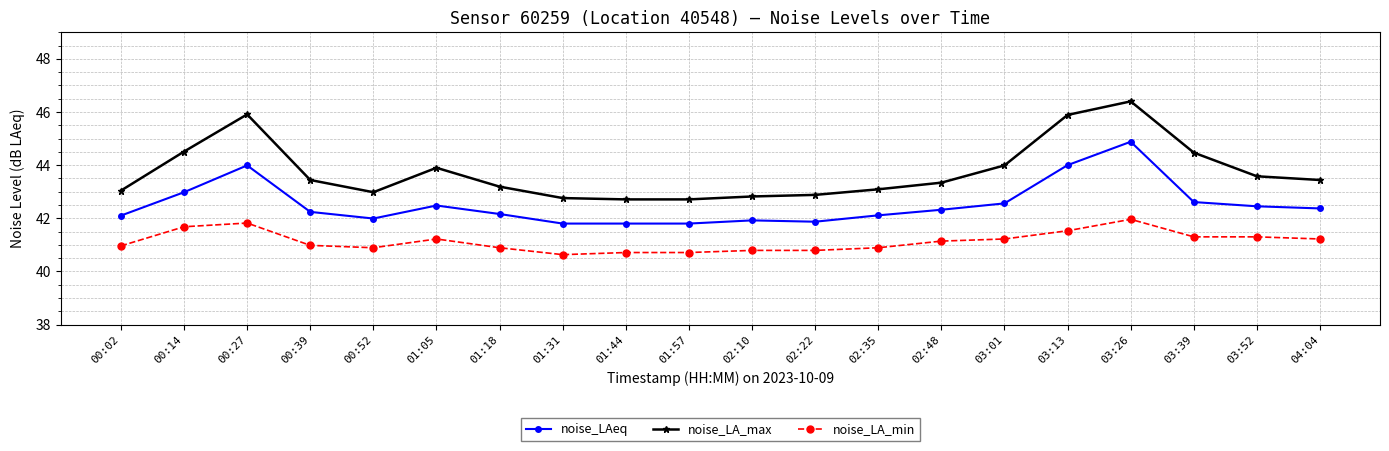

What is the label of the 19th point from the right?

00:14